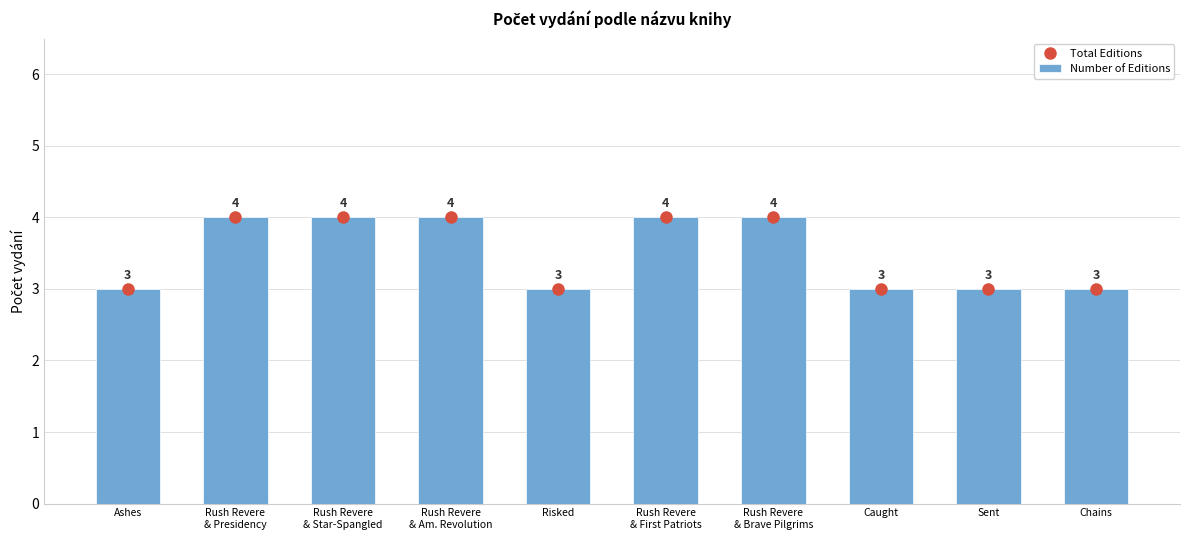

How many Number of Editions values are between 3 and 4?

10